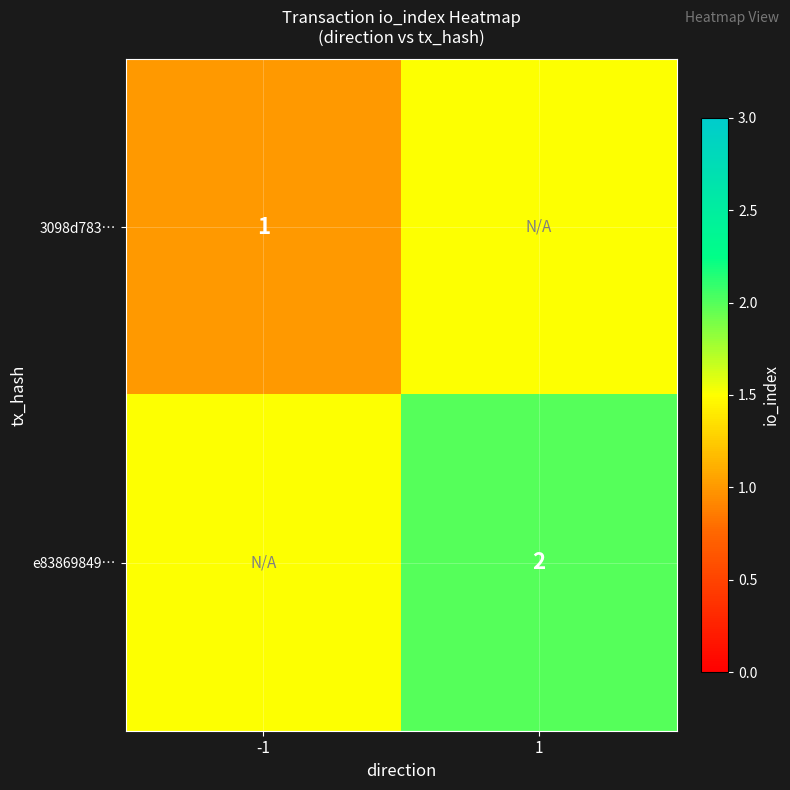

The value of 3098d783… at -1 is 1.3. True or false?

False